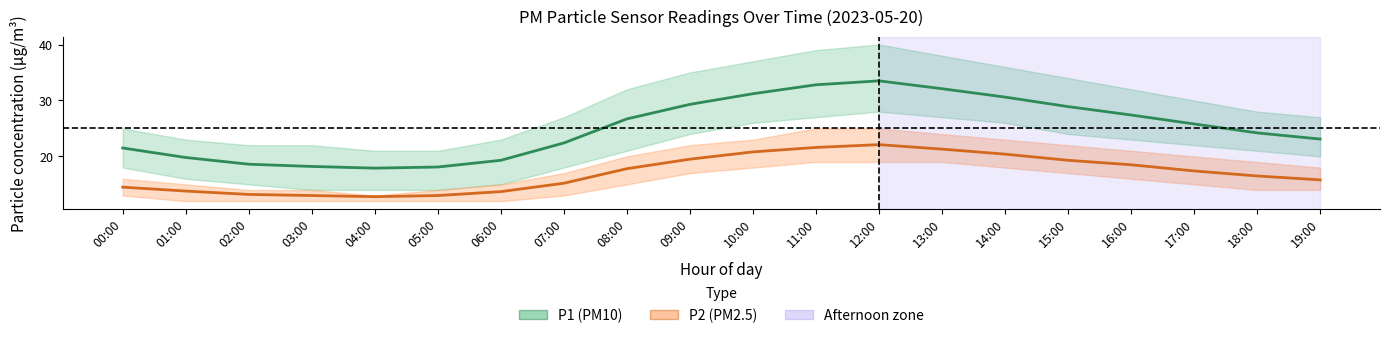

How many data points does each series have?

20